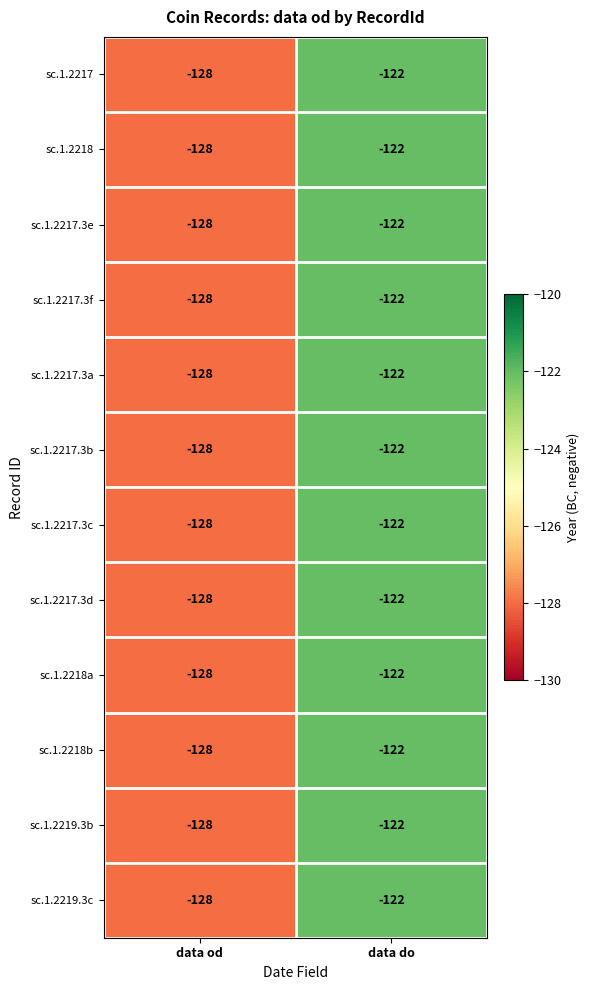

At which label is sc.1.2217.3f closest to -125?

data od